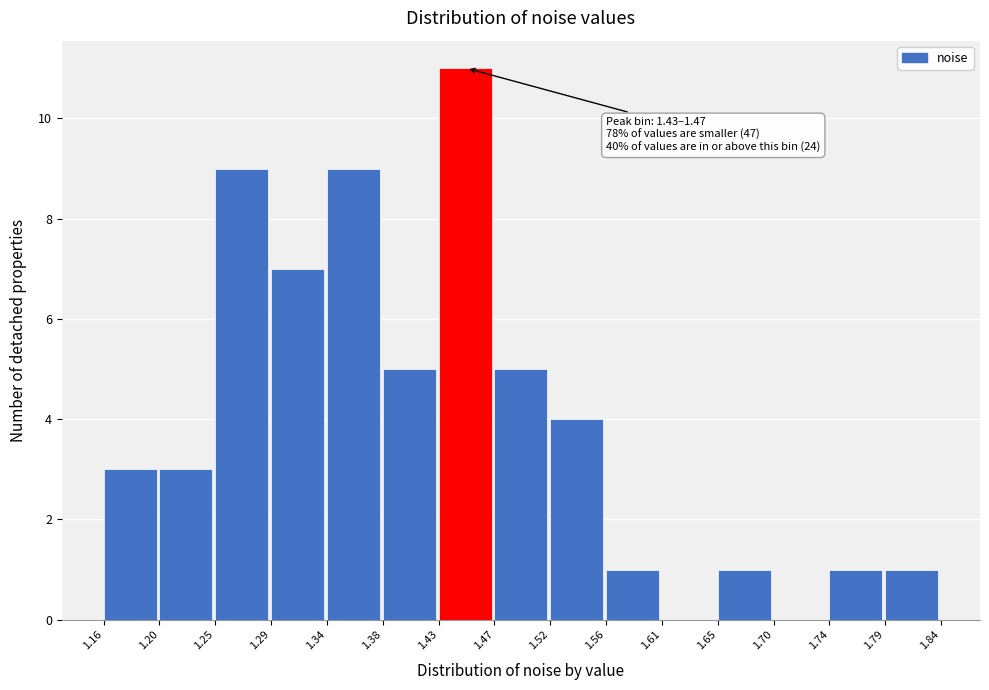

Which range on the x-axis has the tallest bar?

1.43 to 1.47